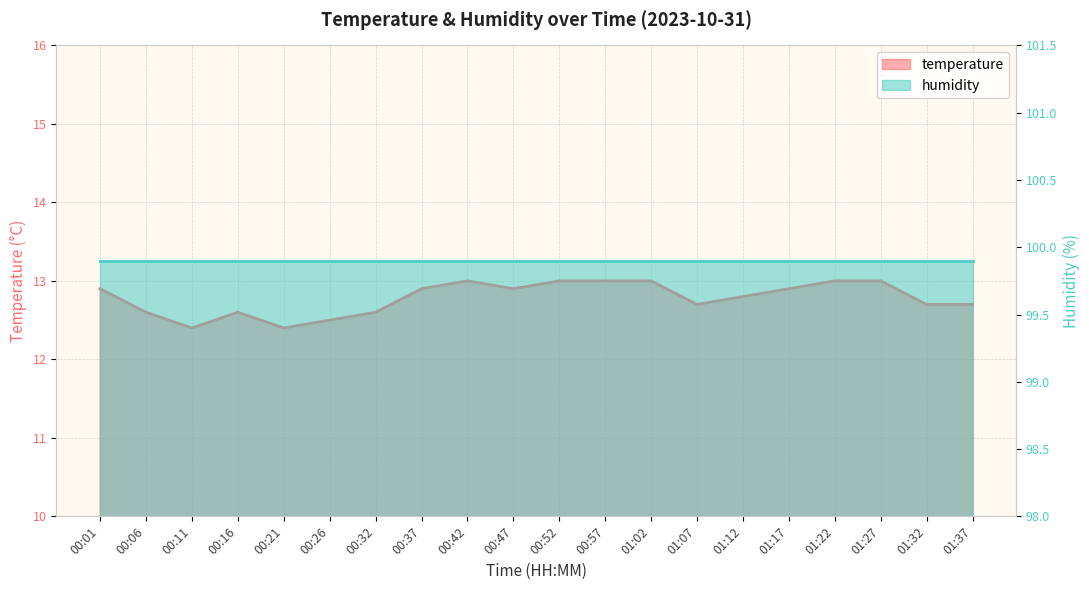

How many categories are shown in the chart?

20